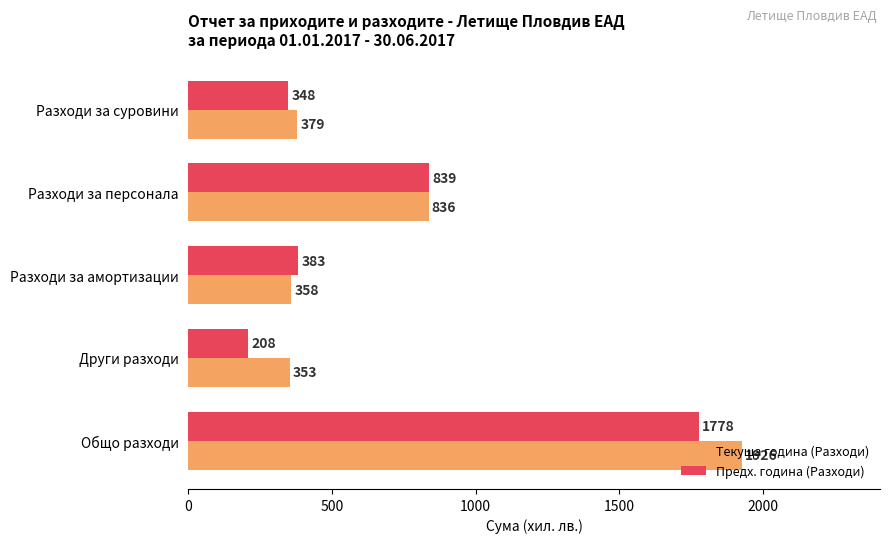

What is the average value of the Текуща година (Разходи) series?

770